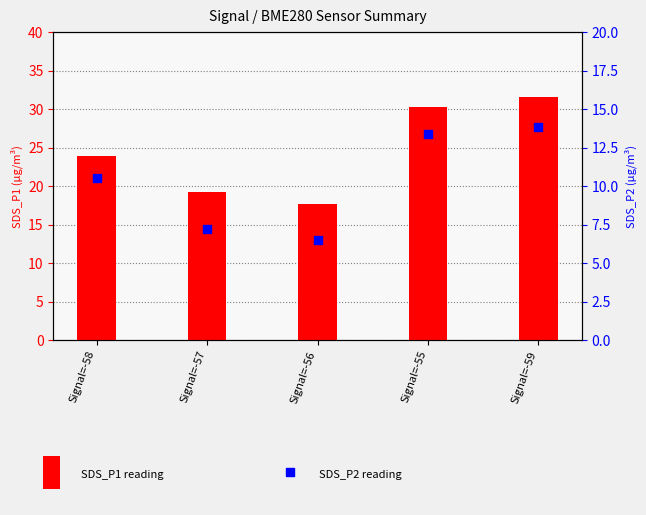

Which series contains the highest Y value?

SDS_P1